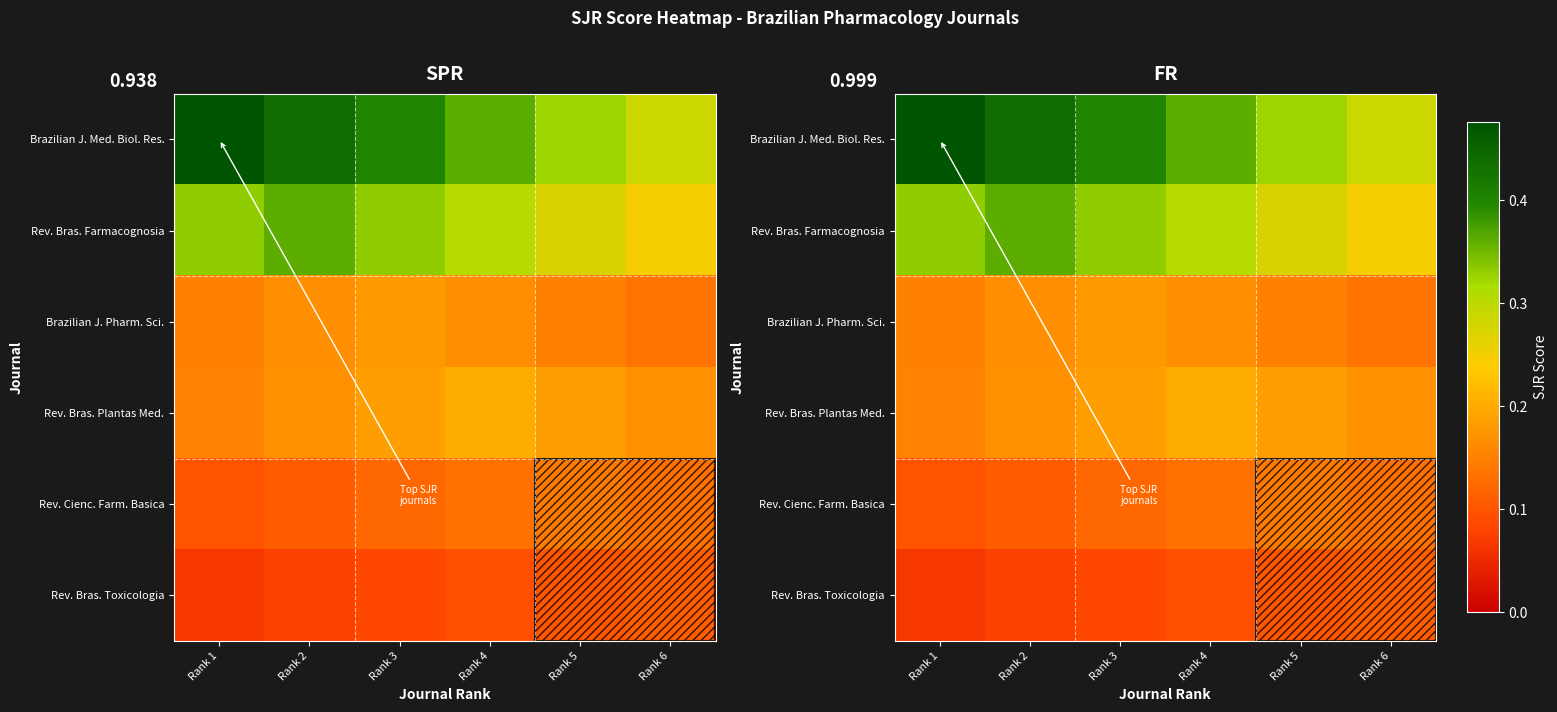

Is the value of Rev. Bras. Toxicologia at Rank 6 greater than the value of Rev. Cienc. Farm. Basica at Rank 3?

No